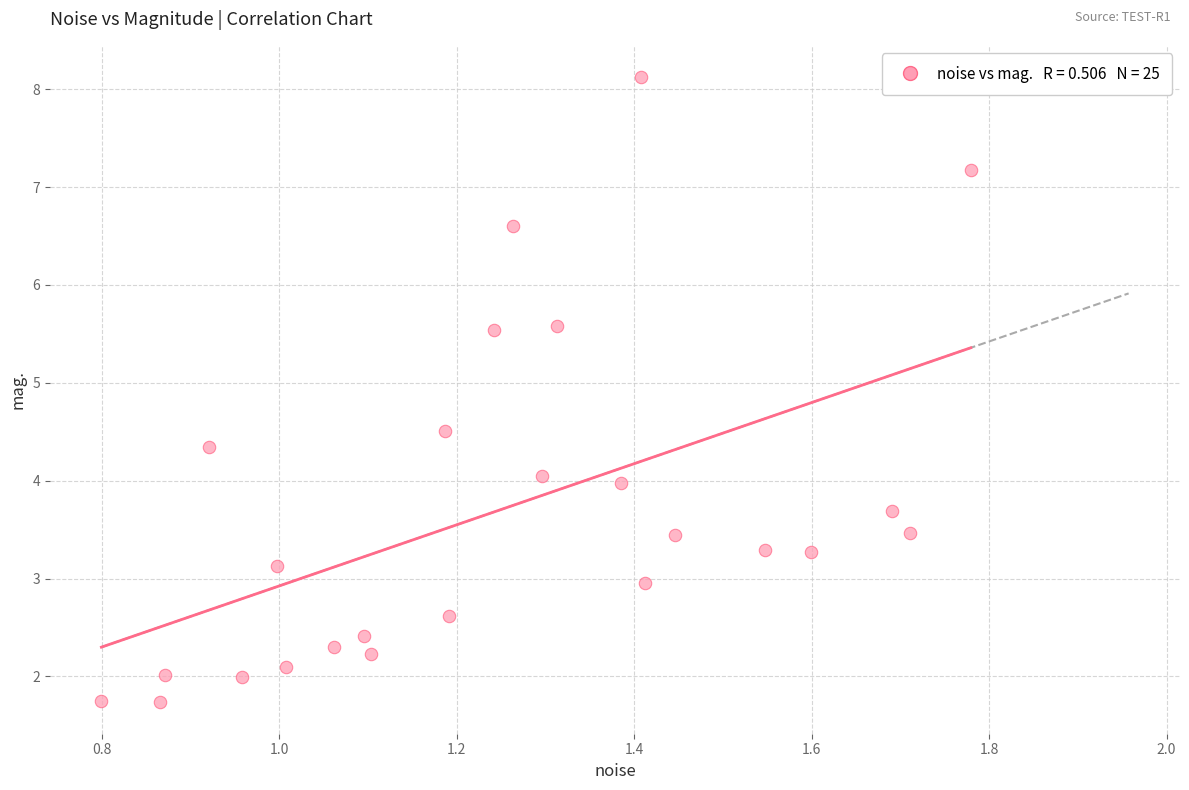

What is the range of X values (max minus min)?

1.0